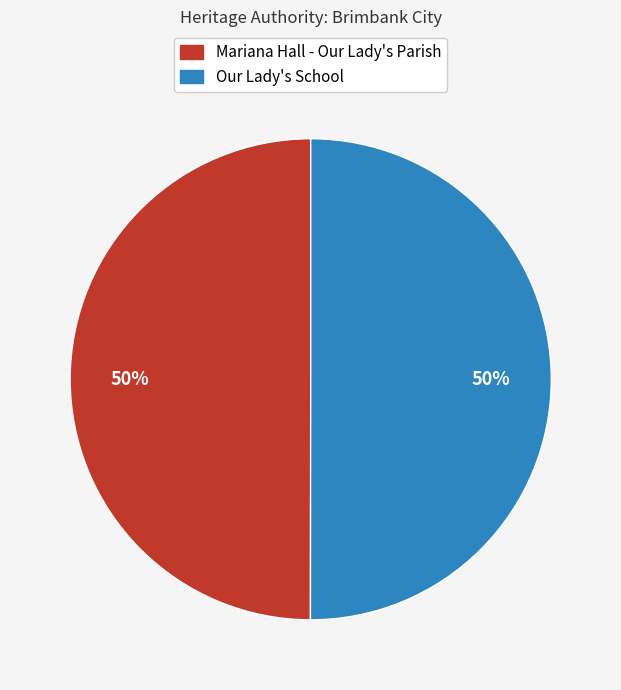

The Our Lady's School slice represents 50% of the pie. True or false?

True